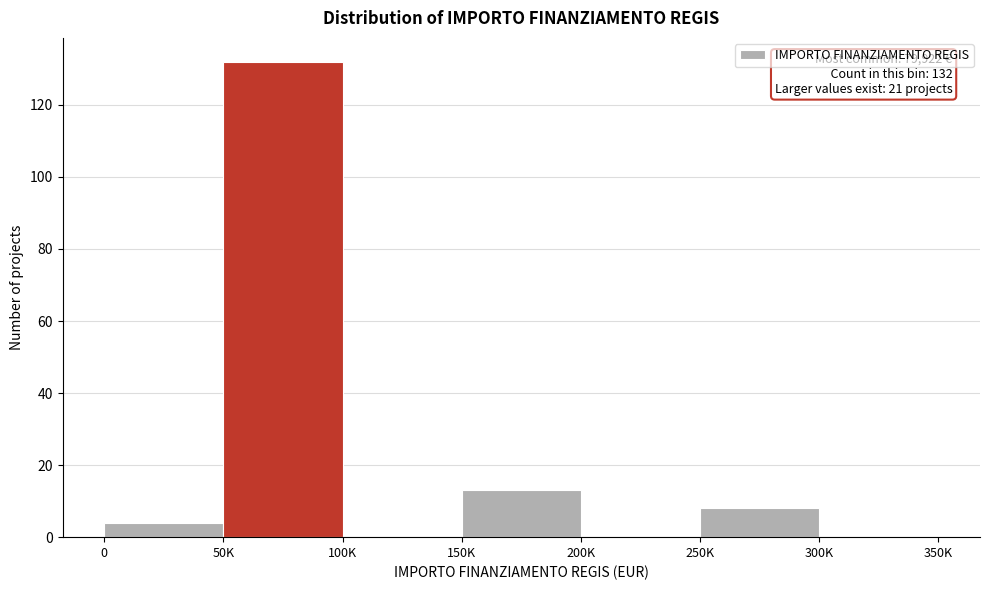

Reading left to right, list all the values displayed in this chart.

0=4	50K=132	100K=0	150K=13	200K=0	250K=8	300K=0